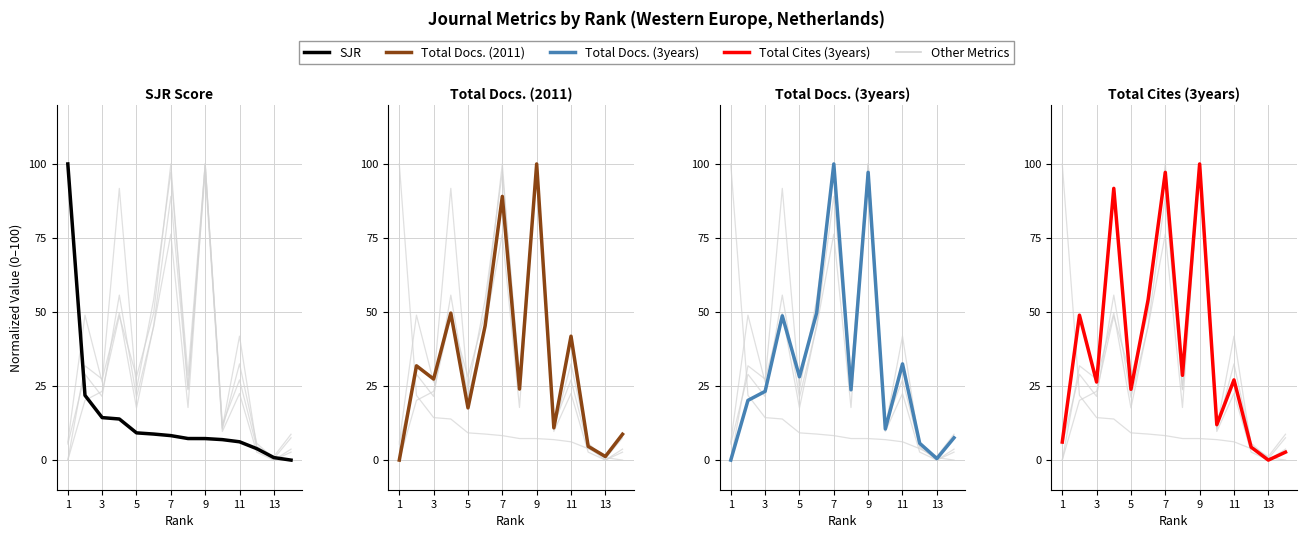

Which series has the largest total across all categories?

Total Cites (3years)